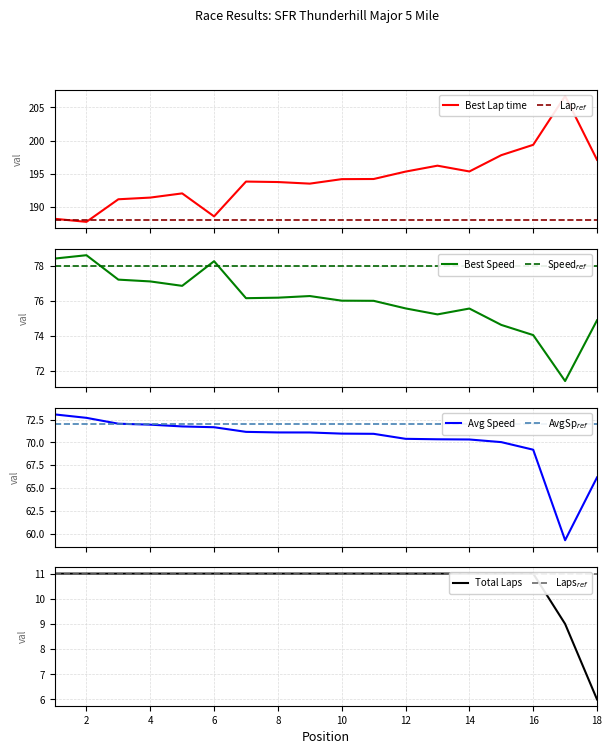

How many lines are shown in the chart?

4